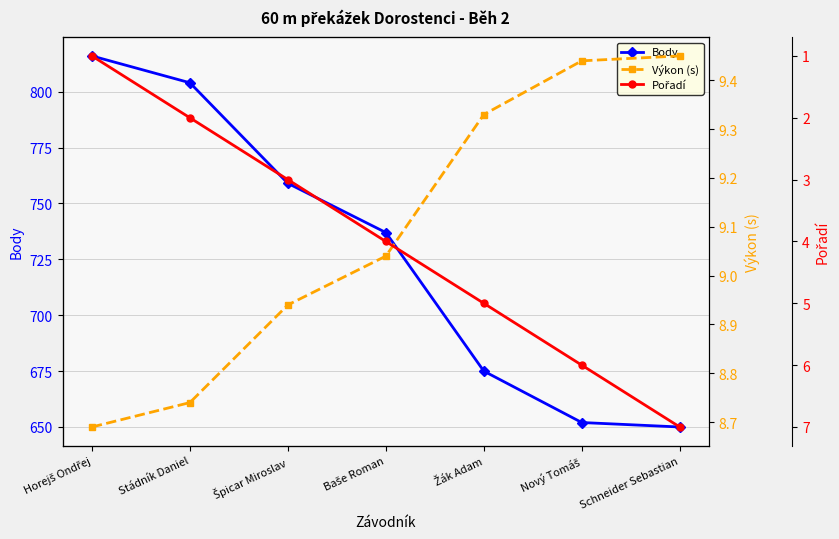

How many categories are shown in the chart?

7